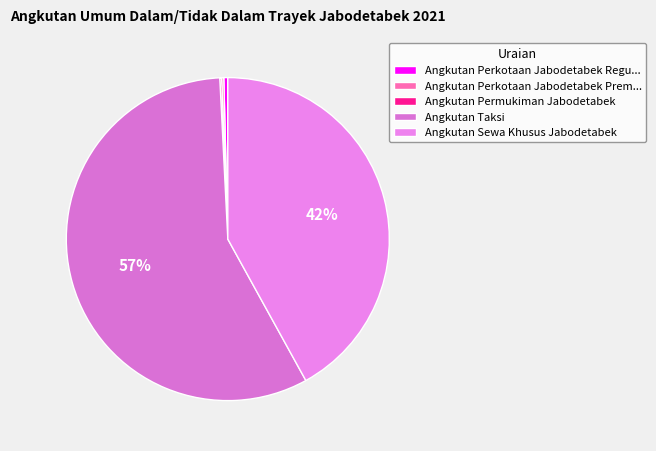

To the nearest percent, what is the difference between the largest and smallest slice percentages?

57%